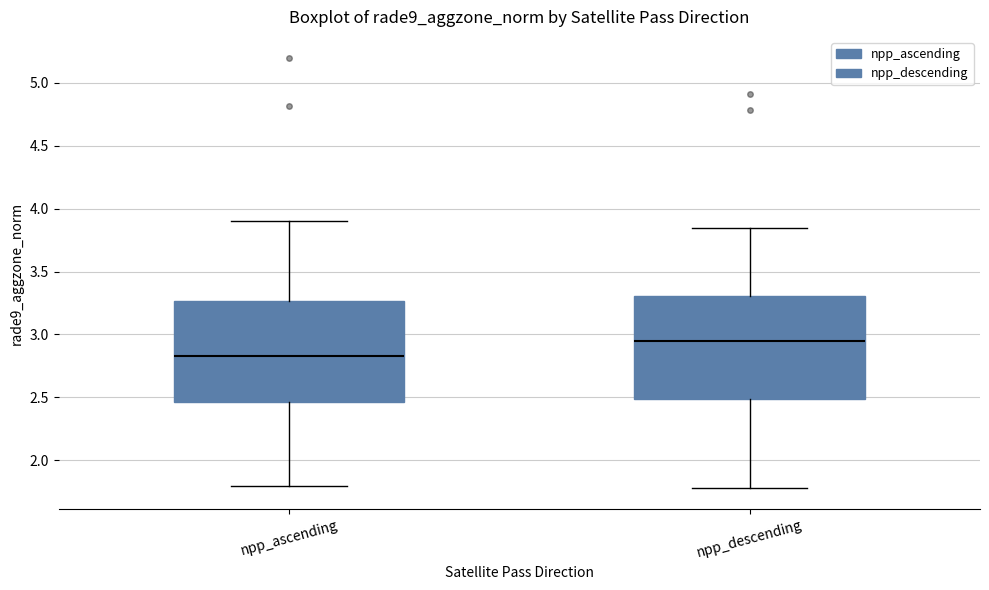

Reading left to right, read every box against the y-axis: the position of its median line, the range the box covers, and the ends of its whiskers. The values are not printed on the chart, so give them approximately, as read against the axis.

npp_ascending: median 2.85, box 2.45 to 3.25, whiskers 1.80 to 3.90
npp_descending: median 2.95, box 2.50 to 3.30, whiskers 1.80 to 3.85